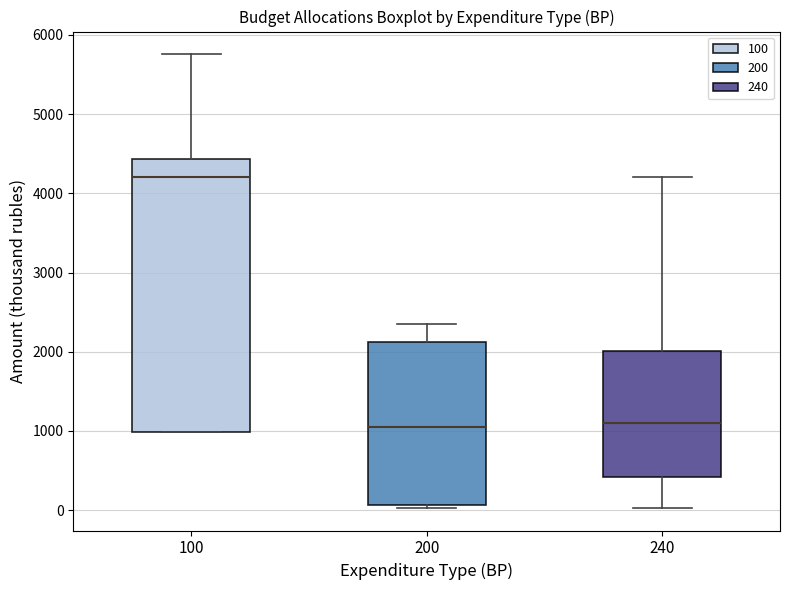

Reading left to right, read every box against the y-axis: the position of its median line, the range the box covers, and the ends of its whiskers. The values are not printed on the chart, so give them approximately, as read against the axis.

100: median 4200, box 1000 to 4400, whiskers 1000 to 5800
200: median 1100, box 100 to 2100, whiskers 0 to 2400
240: median 1100, box 400 to 2000, whiskers 0 to 4200